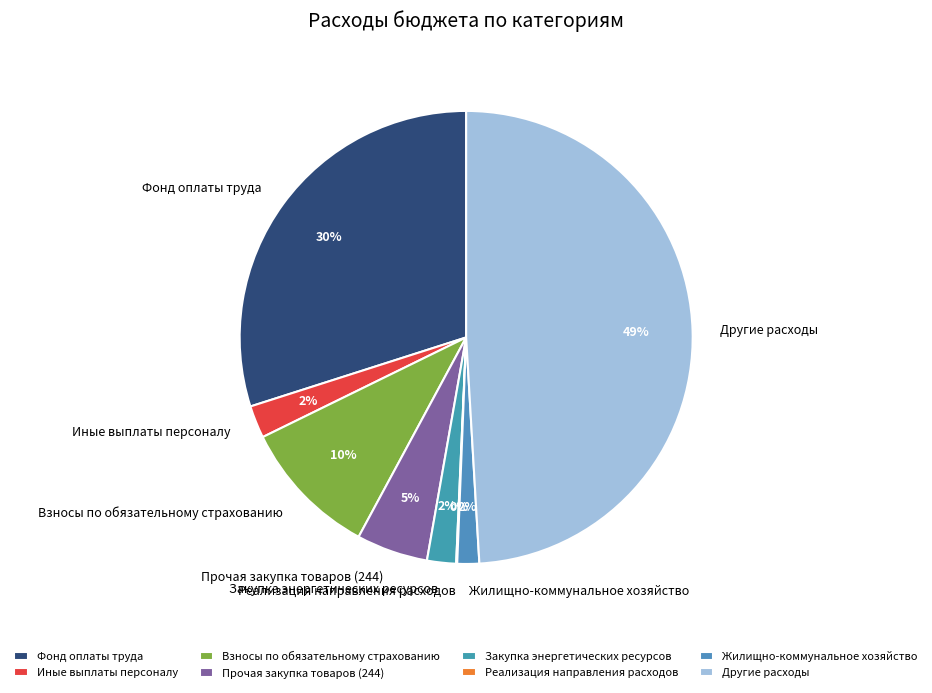

Which category has the biggest portion of the pie?

Другие расходы